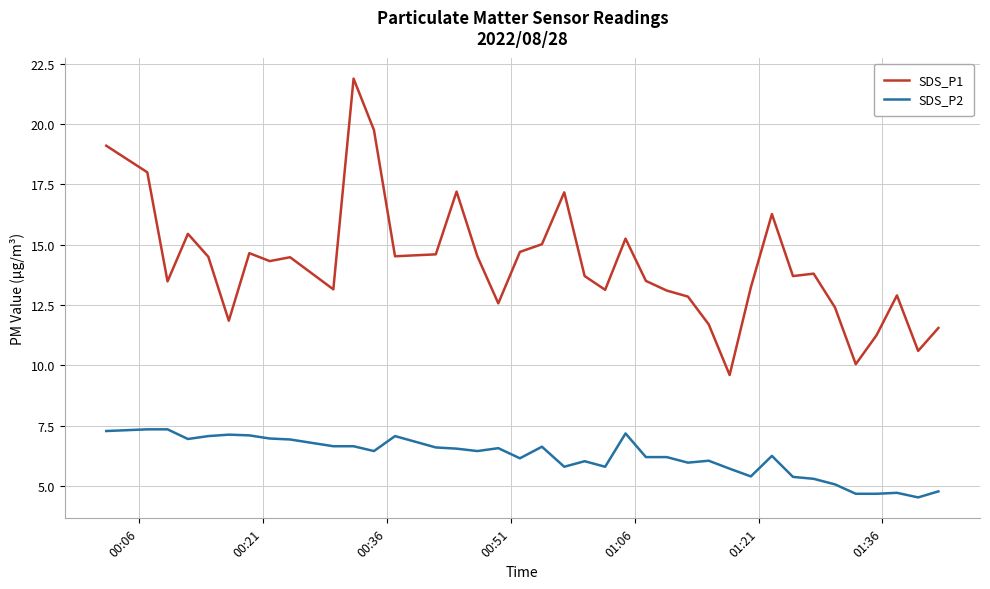

What is the maximum value shown in the chart?

21.9